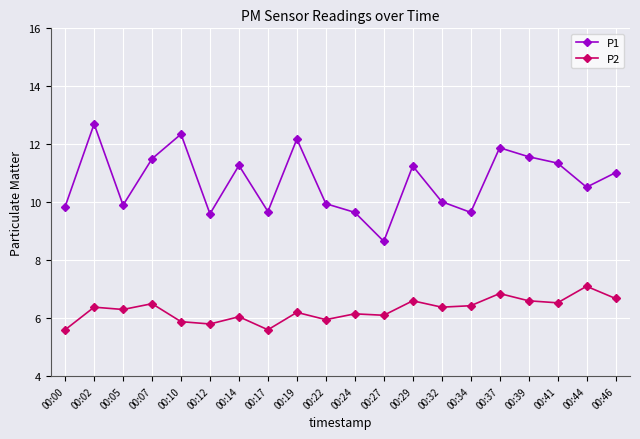

What is the value of the P2 point at the 19th from the left?

7.1